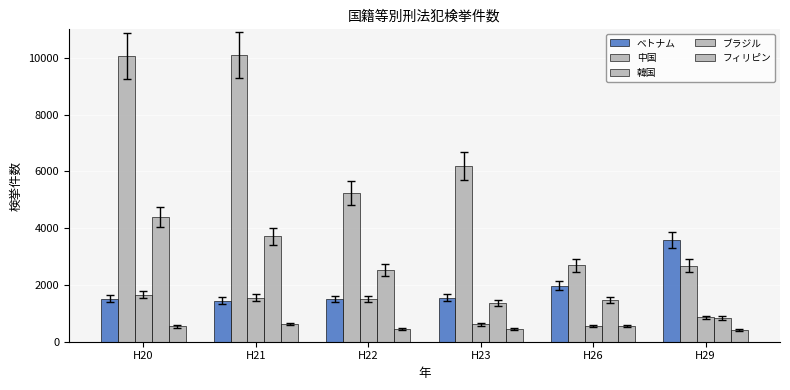

How many groups of bars are there?

6